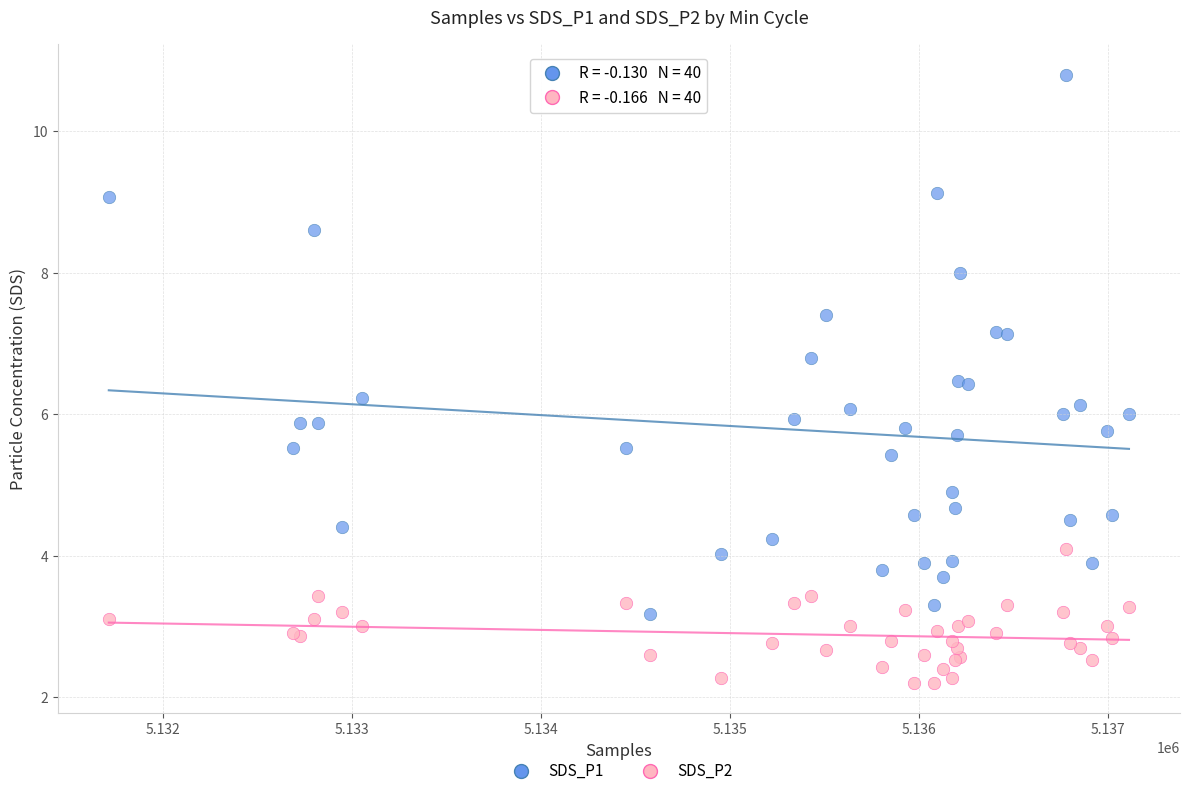

What are all the series names shown in the legend?

SDS_P1, SDS_P2